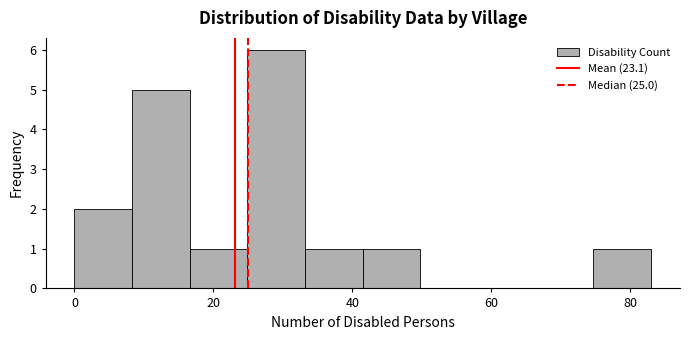

Reading left to right, transcribe this chart: for each bar, give the range it covers on the x-axis and its height. Neither the bar edges nor the heights are printed on the chart, so give them approximately, as read against the axes.

0 to 8: 2
8 to 16: 5
16 to 24: 1
24 to 34: 6
34 to 42: 1
42 to 50: 1
50 to 58: 0
58 to 66: 0
66 to 74: 0
74 to 84: 1